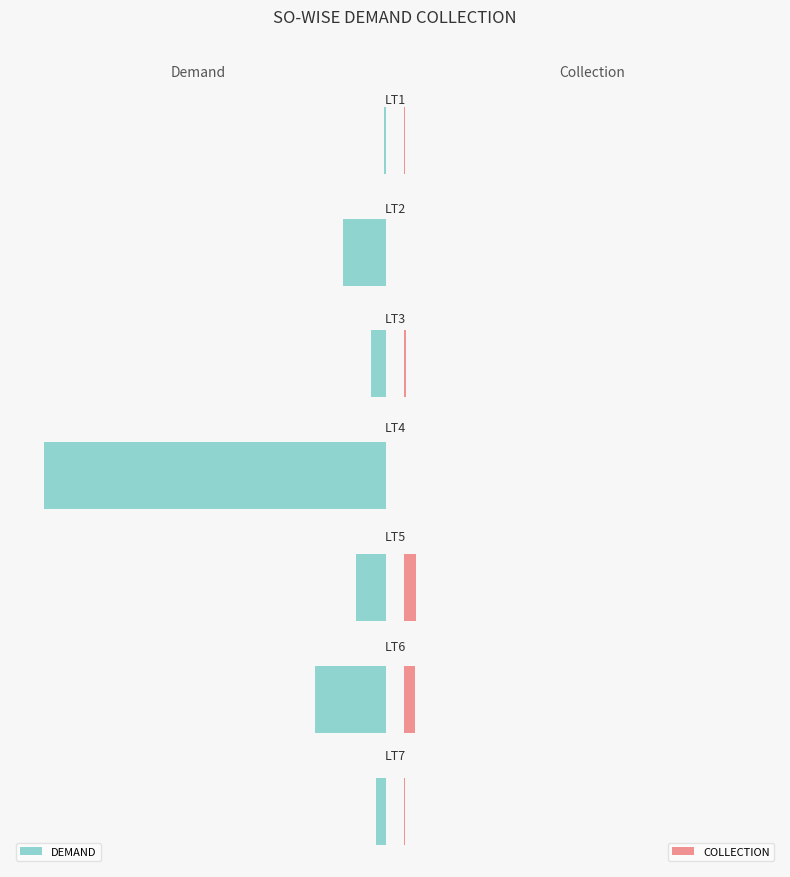

What is the difference between the maximum and minimum values in the DEMAND series?

27364967.6